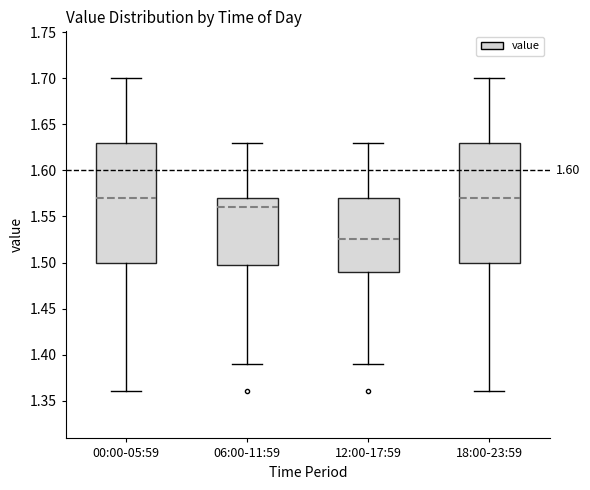

Reading left to right, read every box against the y-axis: the position of its median line, the range the box covers, and the ends of its whiskers. The values are not printed on the chart, so give them approximately, as read against the axis.

00:00-05:59: median 1.570, box 1.500 to 1.630, whiskers 1.360 to 1.700
06:00-11:59: median 1.560, box 1.500 to 1.570, whiskers 1.390 to 1.630
12:00-17:59: median 1.525, box 1.490 to 1.570, whiskers 1.390 to 1.630
18:00-23:59: median 1.570, box 1.500 to 1.630, whiskers 1.360 to 1.700